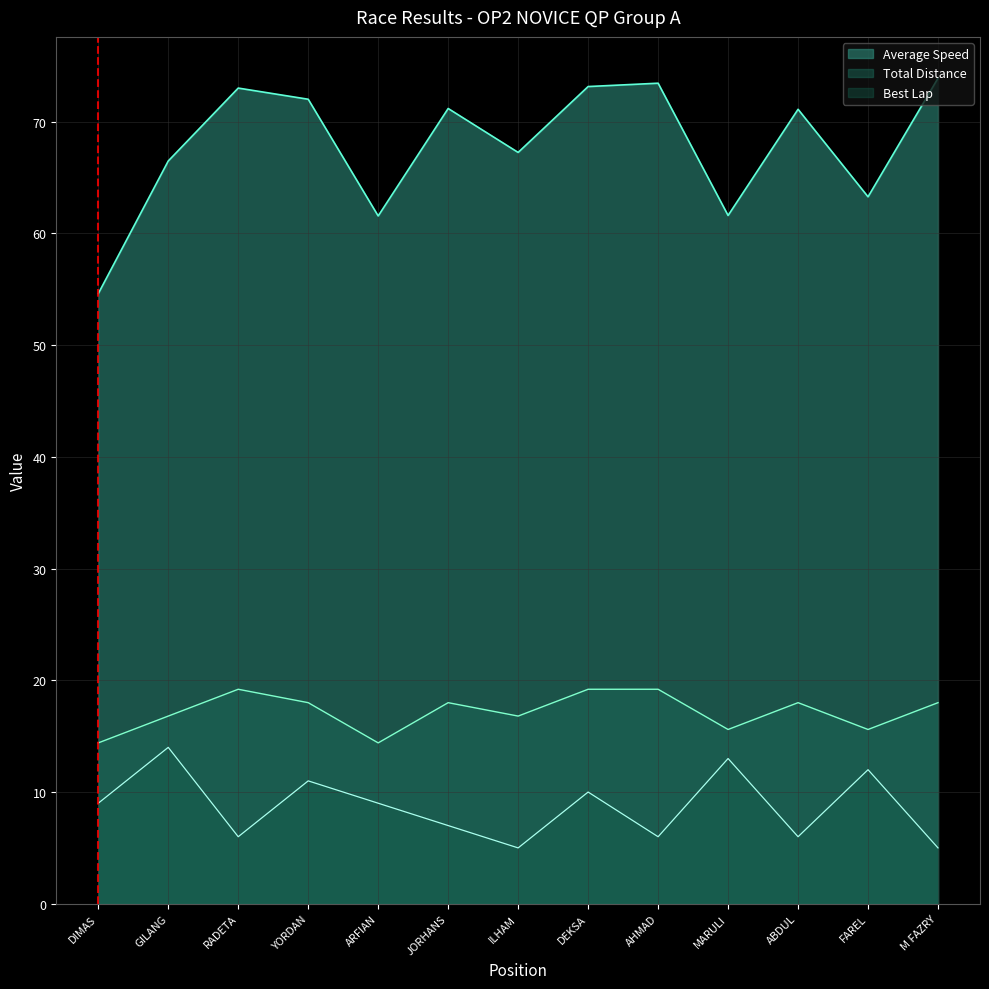

How many data points in Best Lap are above 9?

5